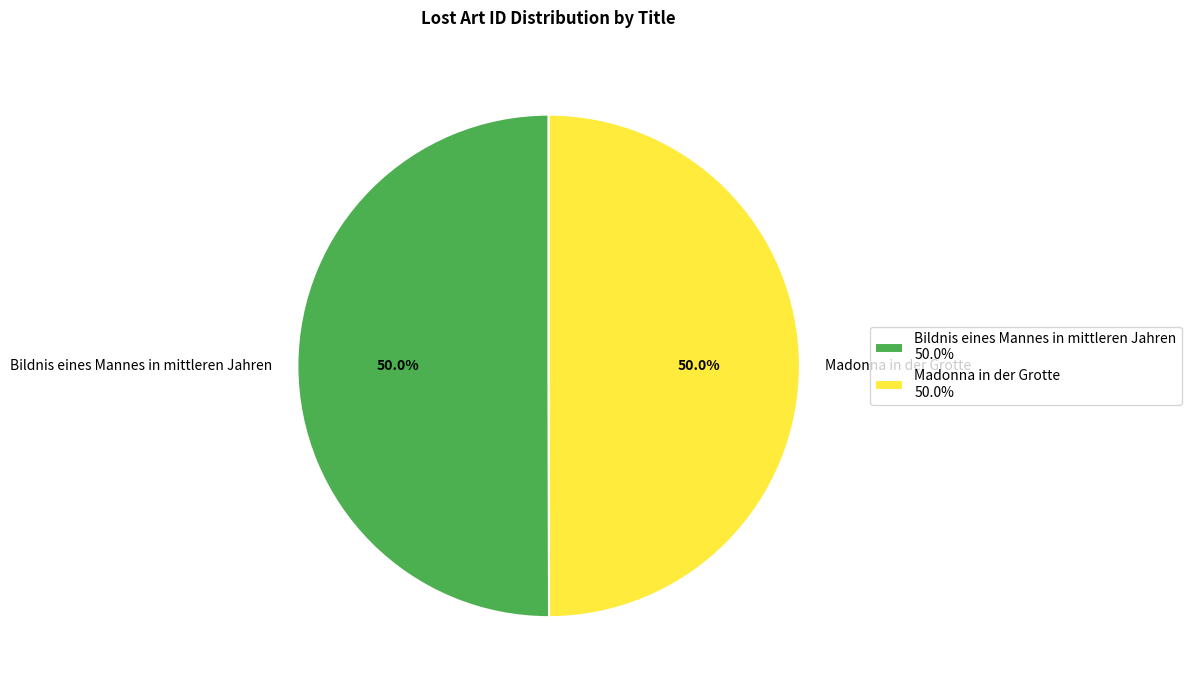

What is the ratio of the value at Bildnis eines Mannes in mittleren Jahren to the value at Madonna in der Grotte?

1.0